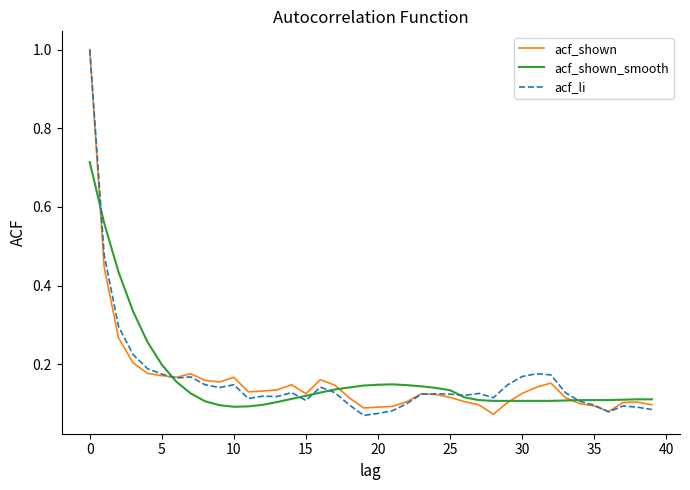

What is the maximum value shown in the chart?

1.0